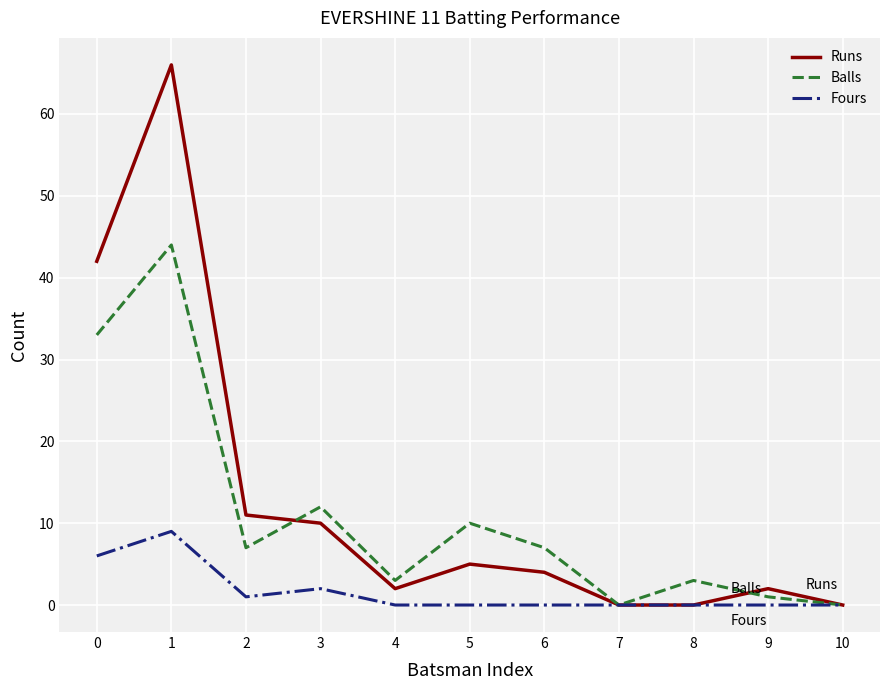

True or false: Runs has a value of -35 at 8.

False